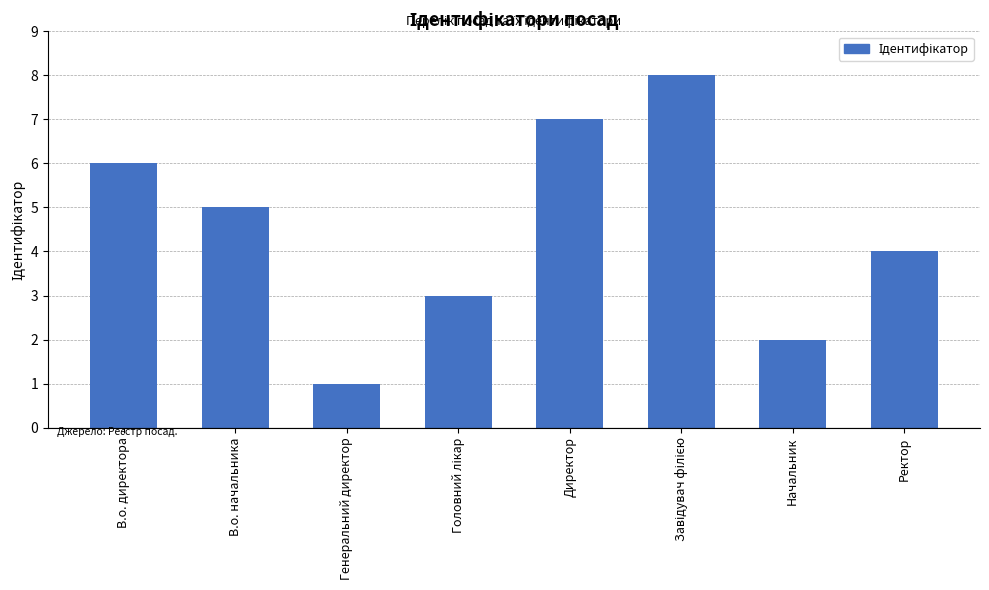

At which label is the value closest to 4?

Ректор